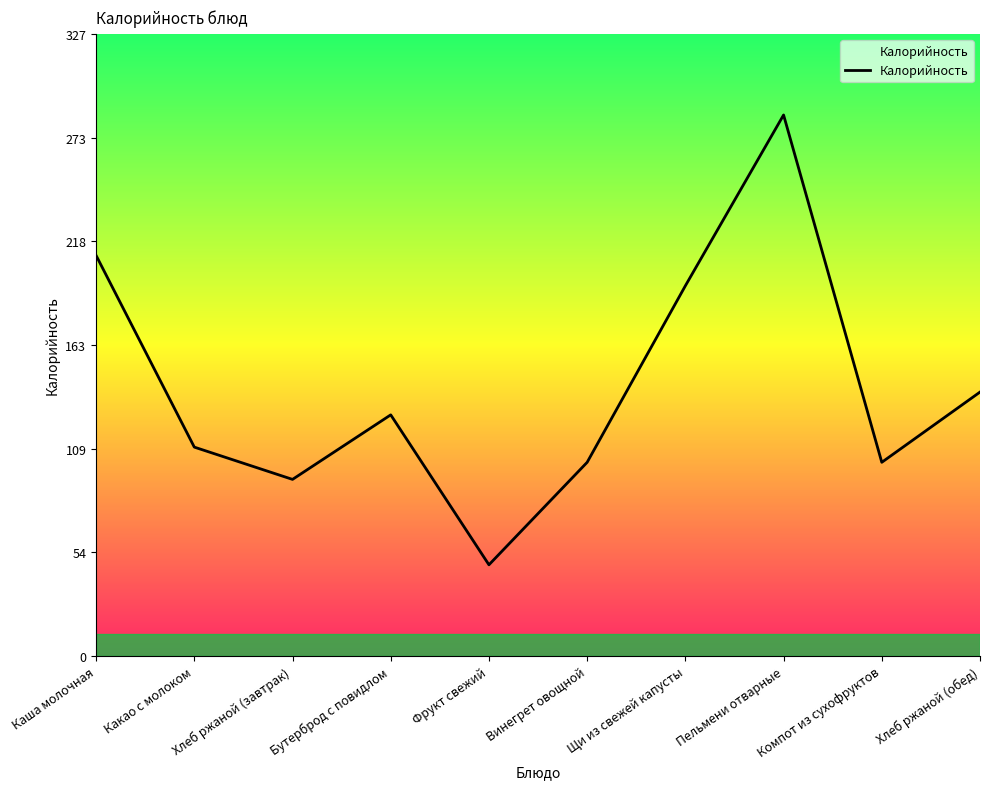

What position from the left is Компот из сухофруктов?

9